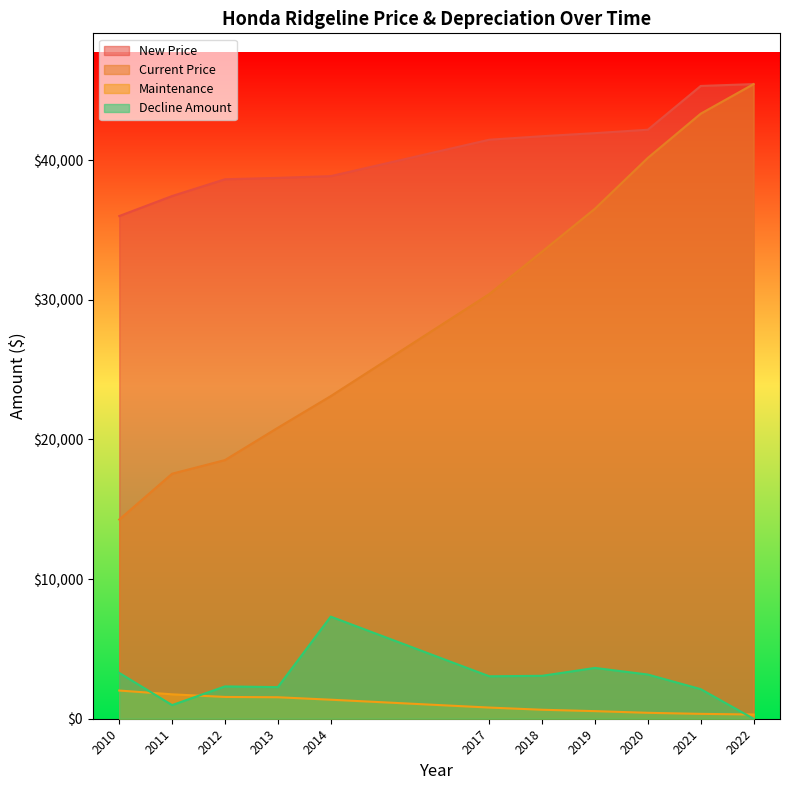

What is the difference between the maximum and minimum values in the Current Price series?

31180